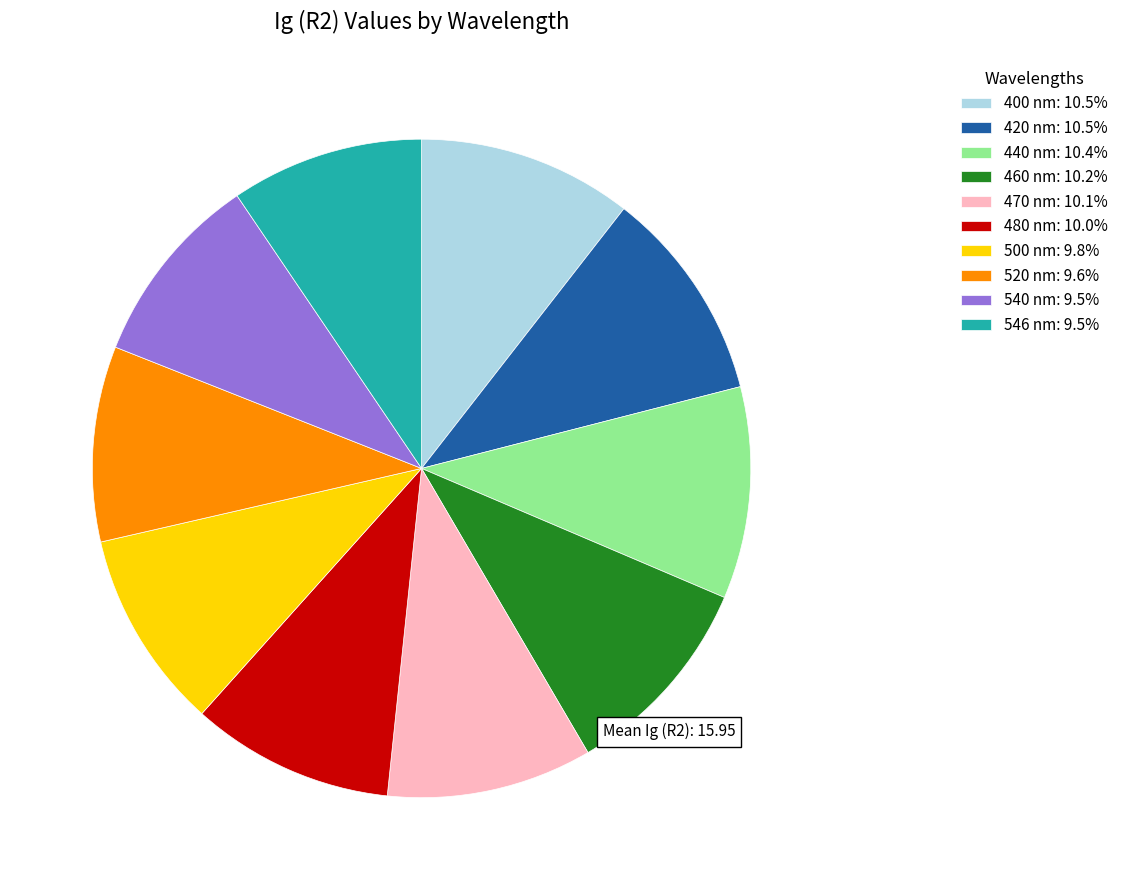

Is 460 nm: 10.2% the majority of the pie?

No